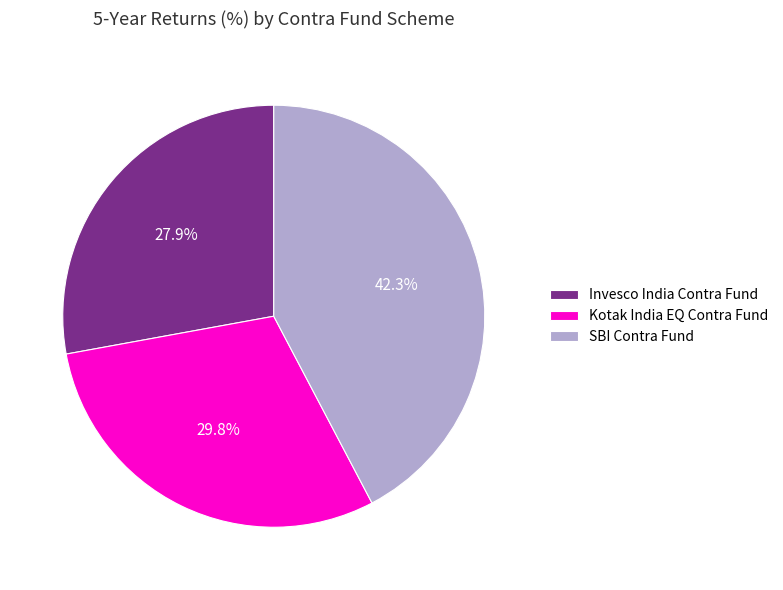

Approximately how many times larger is the value at SBI Contra Fund compared to Kotak India EQ Contra Fund?

1.4